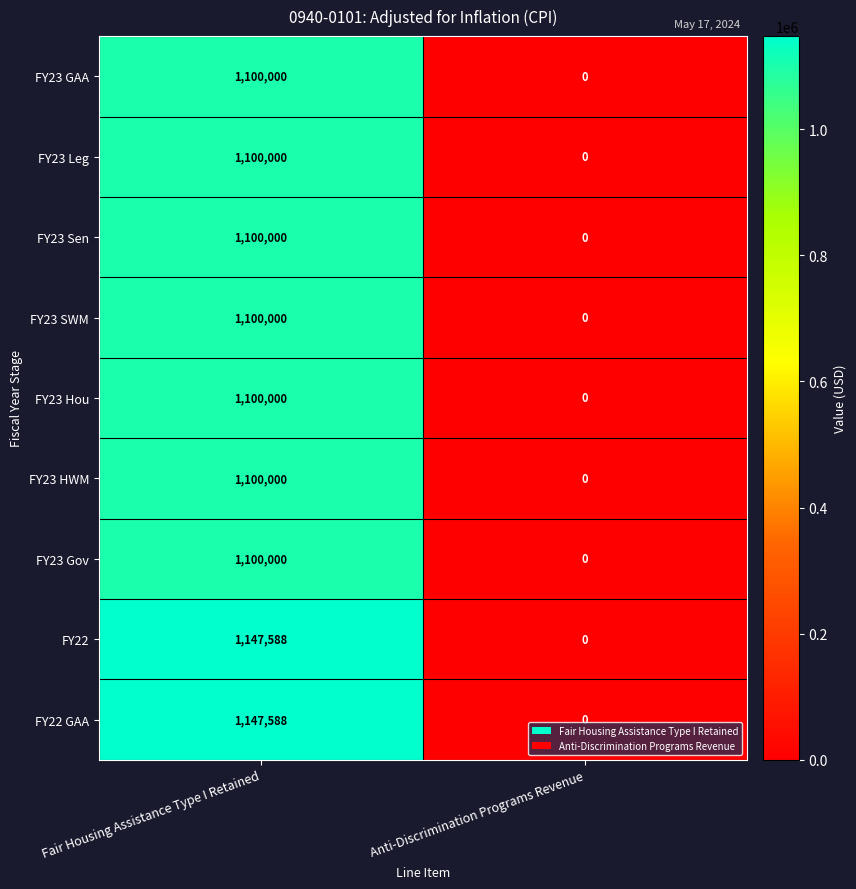

What is the difference between the maximum and minimum values in the FY23 Gov series?

1100000